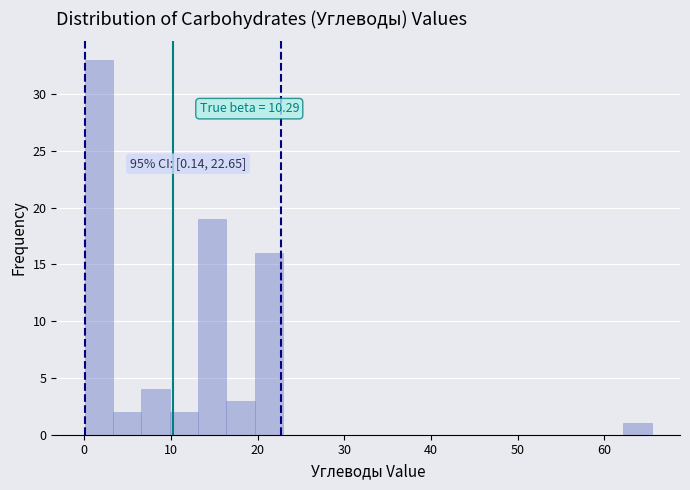

Around what value on the x-axis is the tallest bar? Give the approximate position of its centre, as read against the axis.

2